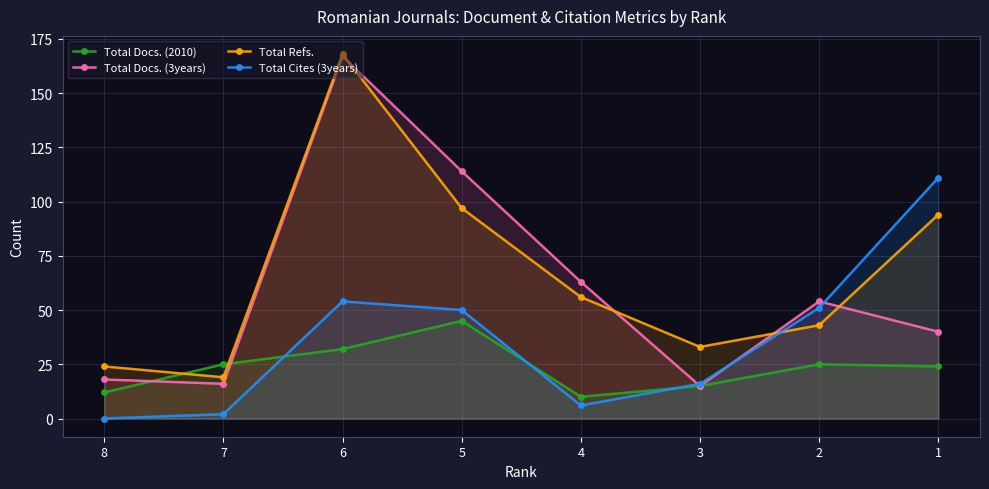

How many values in the Total Docs. (3years) series exceed 54?

3